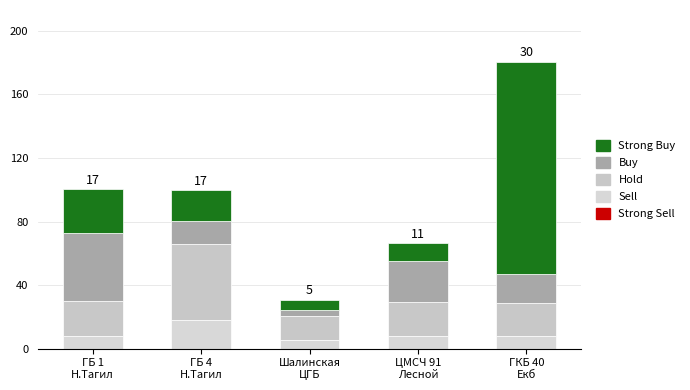

What is the total value across all series at ГБ 4
Н.Тагил?

99536